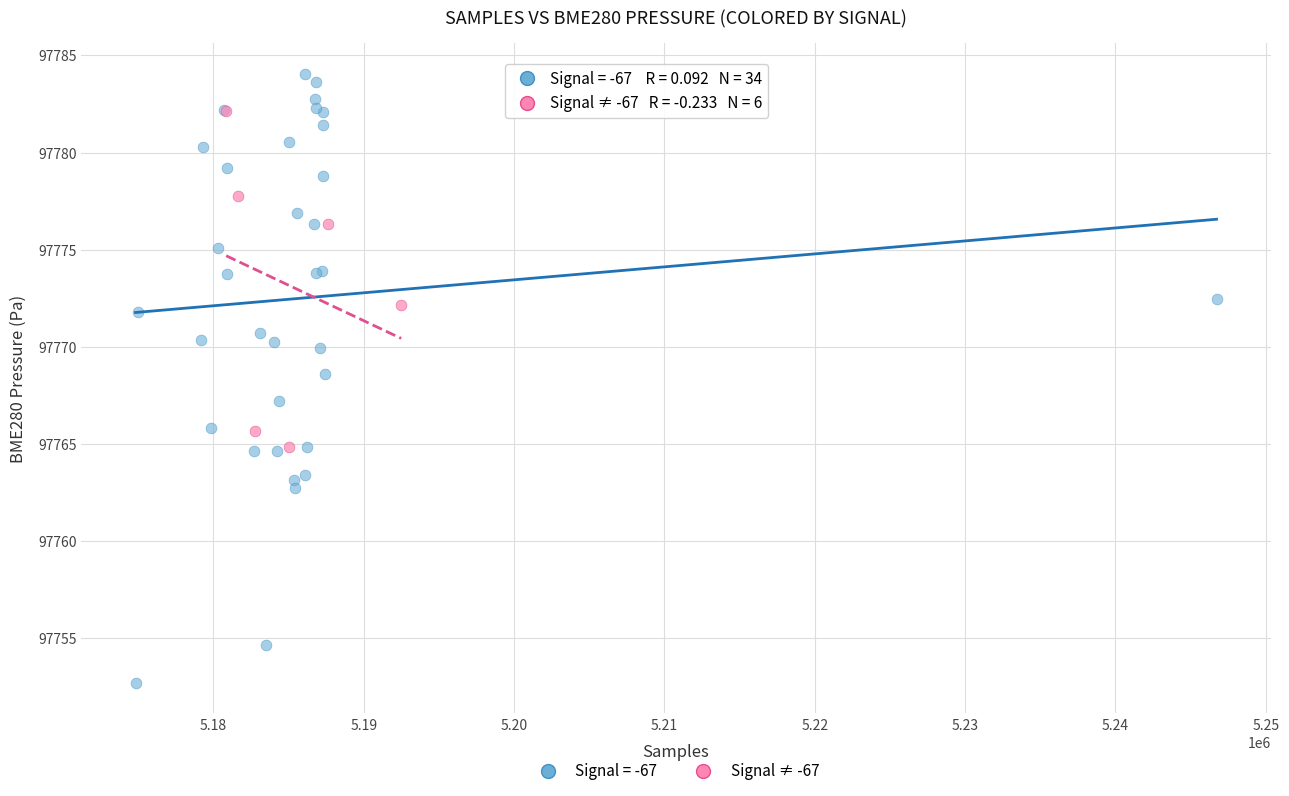

Which series reaches the minimum Y coordinate?

Signal = -67